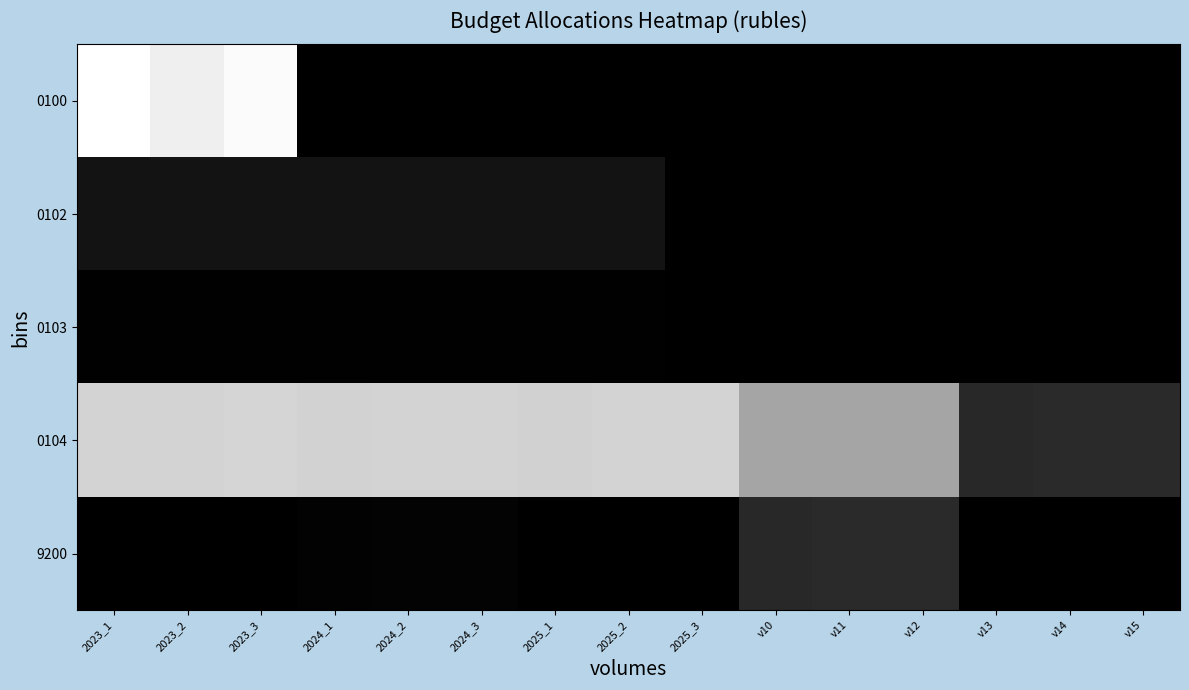

Between 2023_1 and v10, which is larger?

2023_1